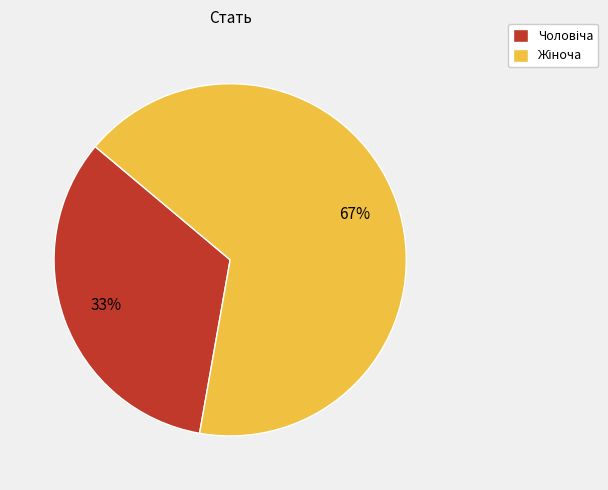

How many slices are in this pie chart?

2